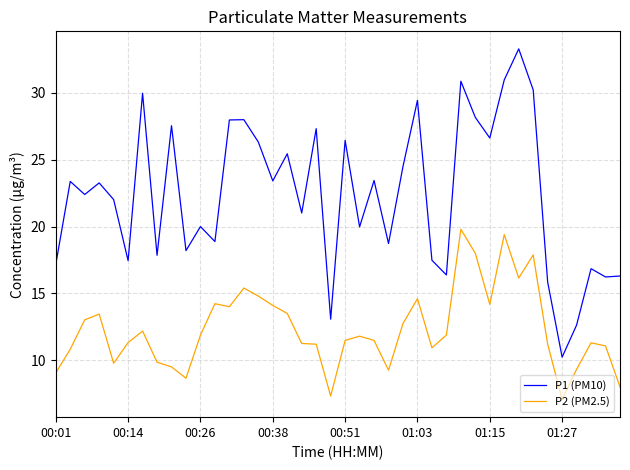

Which series has the widest spread of values?

P1 (PM10)